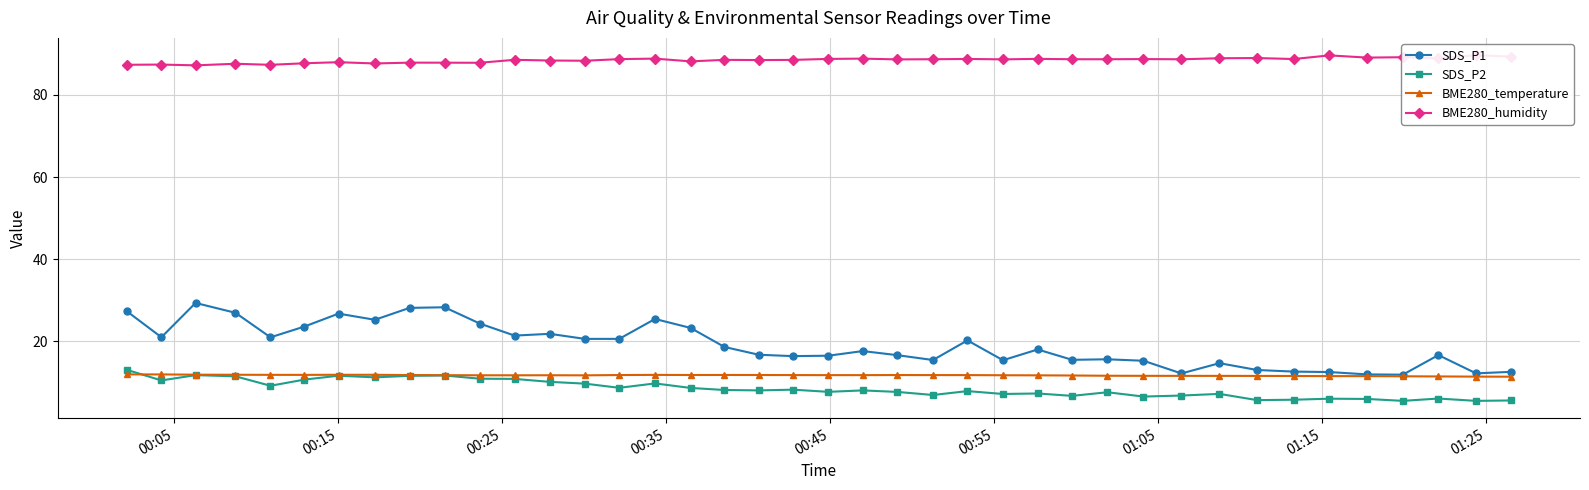

What is the value of the SDS_P2 point at the 35th from the left?

6.0